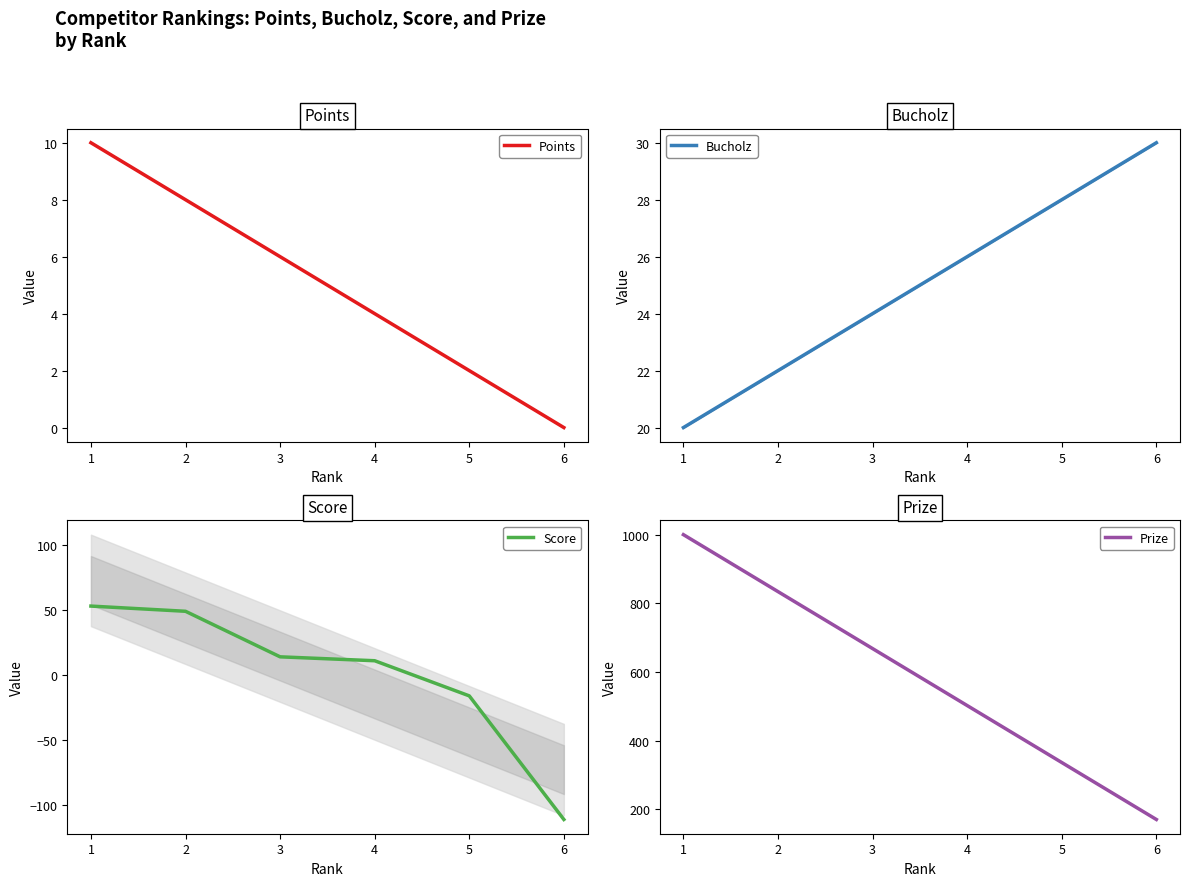

Reading left to right, what are all the values shown in this chart?

Points: 10	8	6	4	2	0
Bucholz: 20	22	24	26	28	30
Score: 53	49	14	11	-16	-111
Prize: 1000	834	668	502	336	170